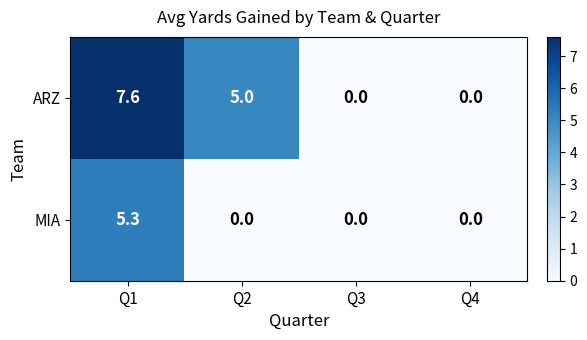

What is the difference between the maximum and second lowest values in the MIA series?

5.3